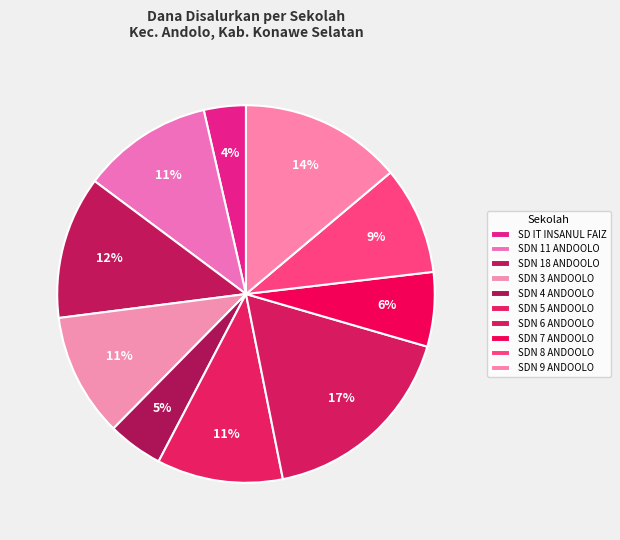

How many segments does this pie chart have?

10